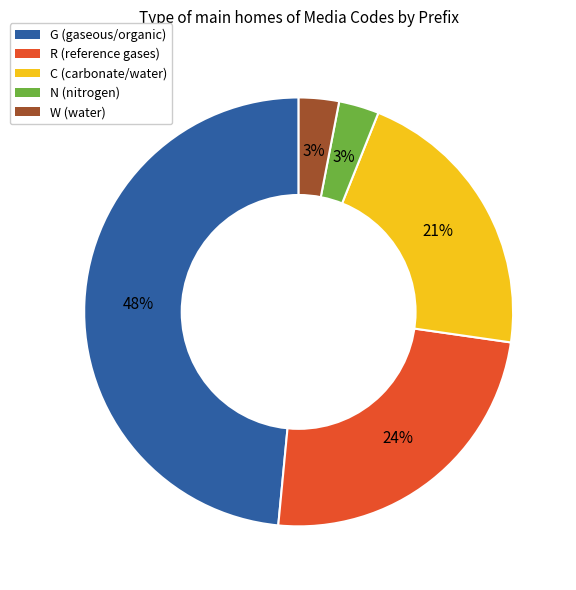

Does N account for over 50% of the chart?

No